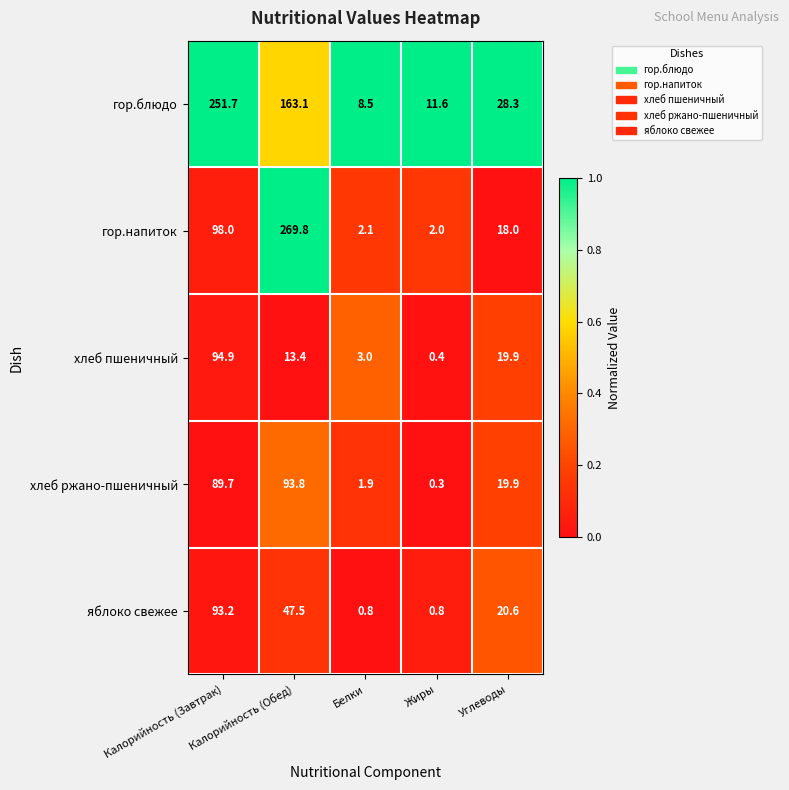

List the series in order of their peak value, lowest first.

яблоко свежее, хлеб ржано-пшеничный, хлеб пшеничный, гор.блюдо, гор.напиток